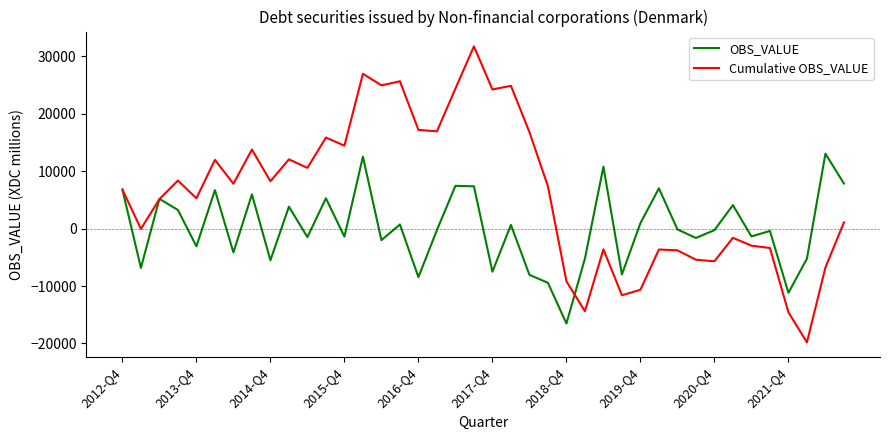

Rank the series by their average value, from highest to lowest.

Cumulative OBS_VALUE, OBS_VALUE